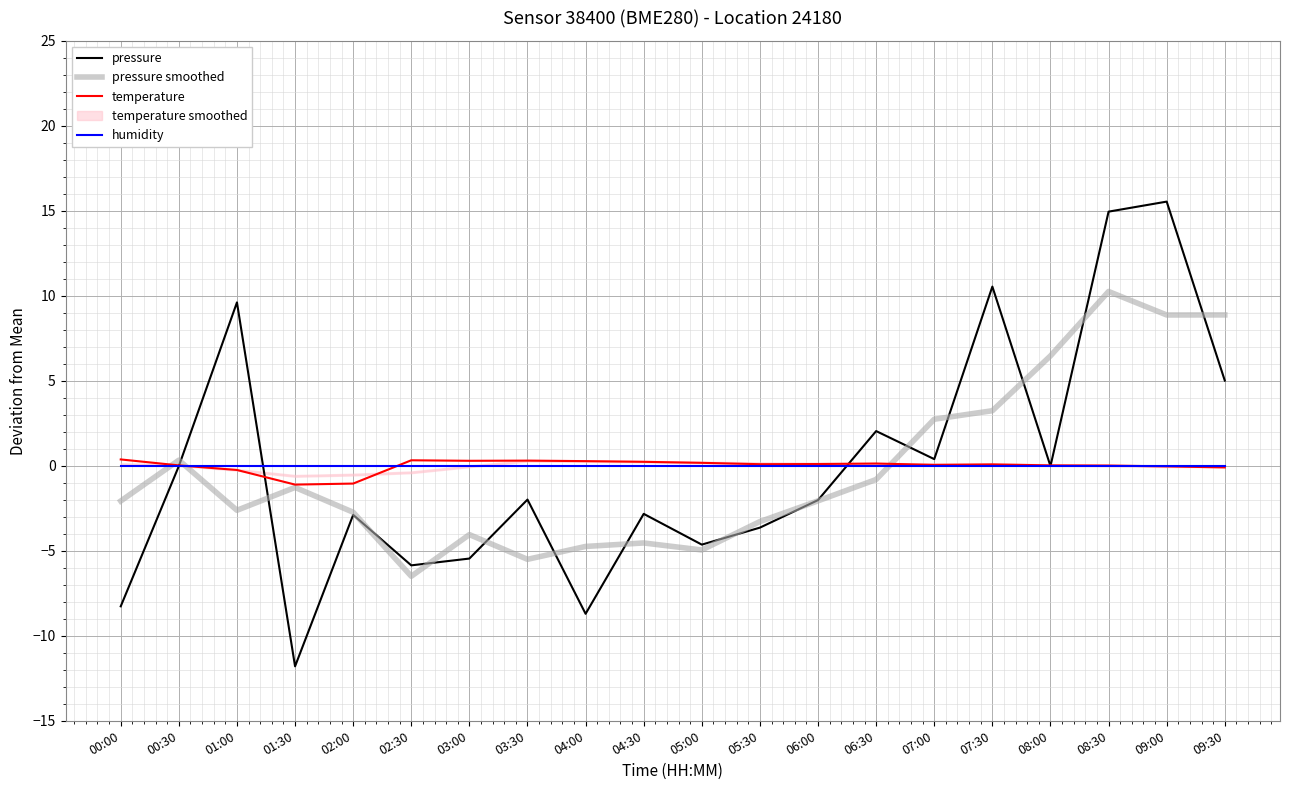

What is the minimum value for pressure smoothed?

-6.5